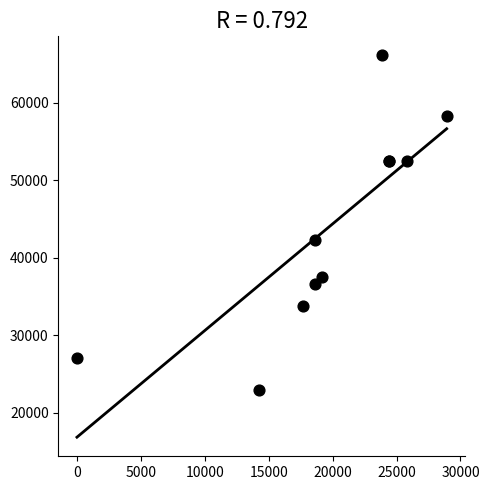

What Y value in the scatter plot is closest to 44533?

42307